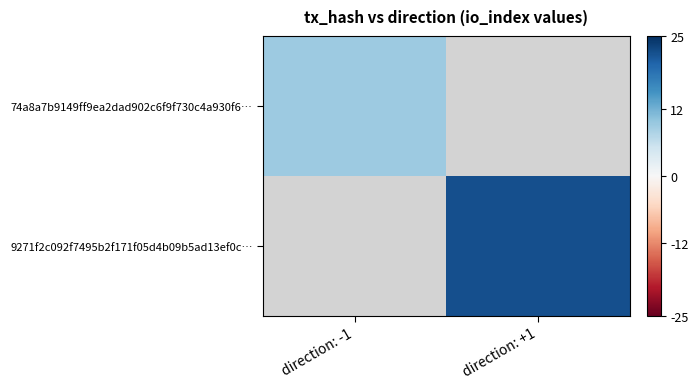

True or false: 9271f2c092f7495b2f171f05d4b09b5ad13ef0c… has a value of 14.8 at direction: +1.

False